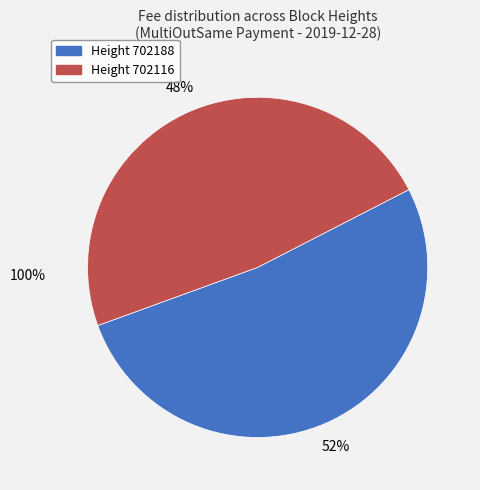

To the nearest percent, what is the difference between the largest and smallest slice percentages?

4%